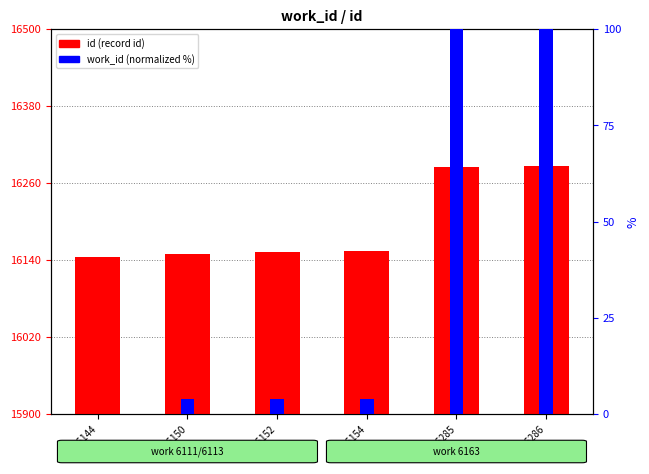

Which category has the lowest value across all series?

16144